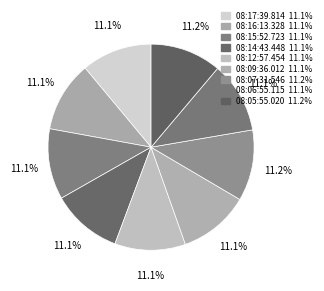

What is the total percentage of 08:17:39.814 and 08:14:43.448?

22.1%